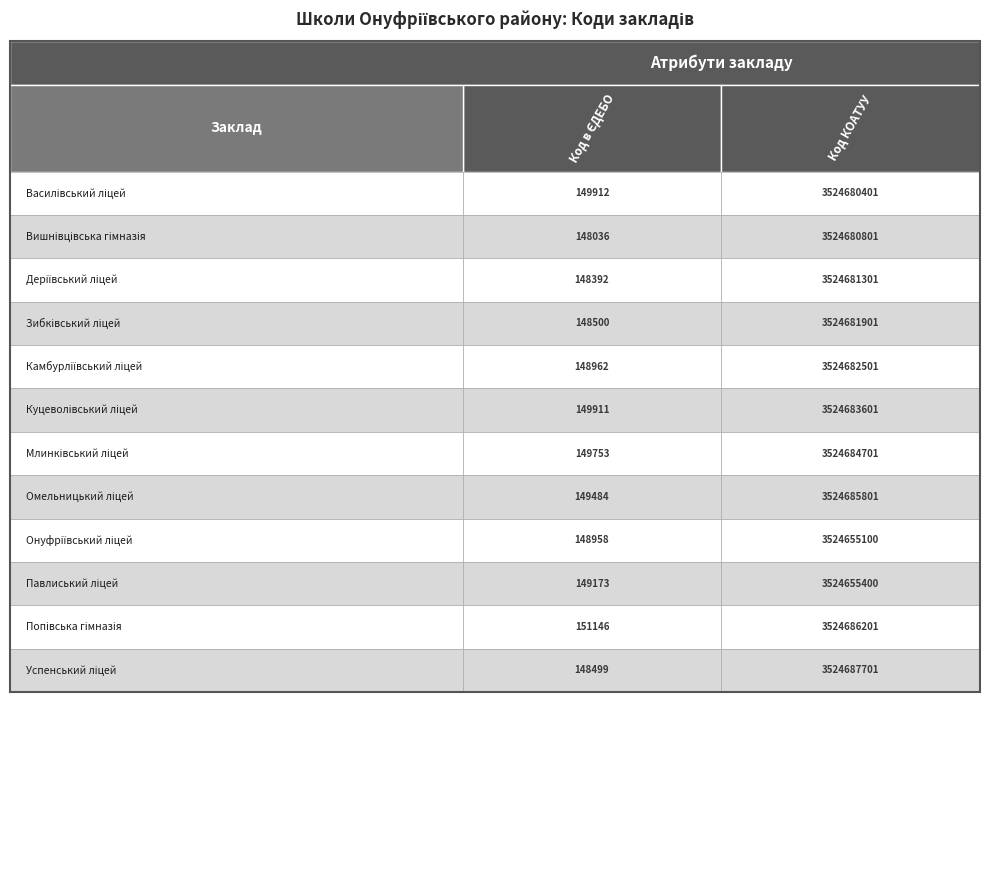

Between 0 and 1, which is larger?

1